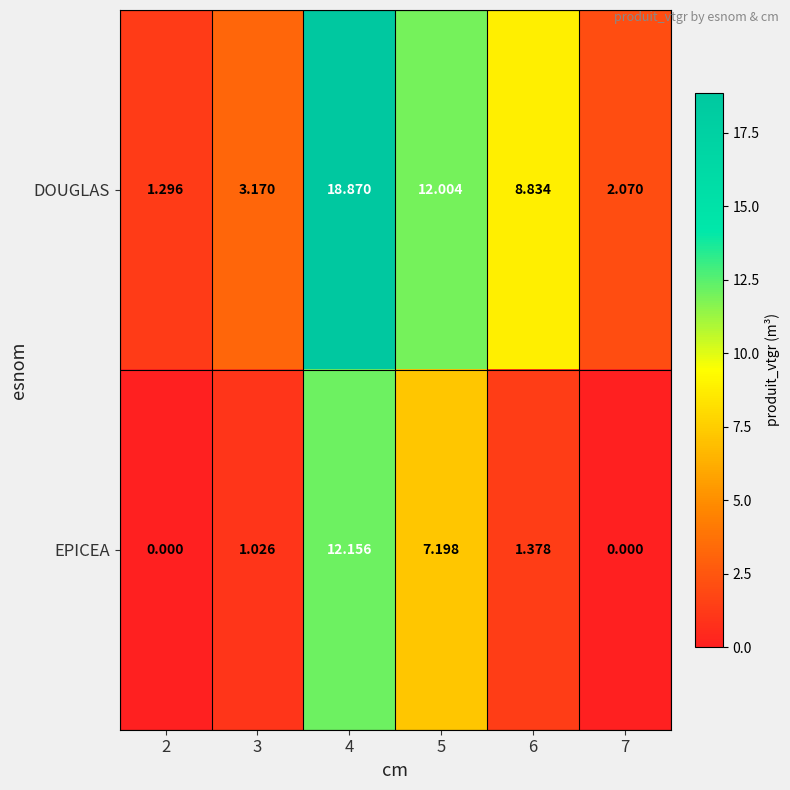

Rank the series by their maximum value, from highest to lowest.

DOUGLAS, EPICEA